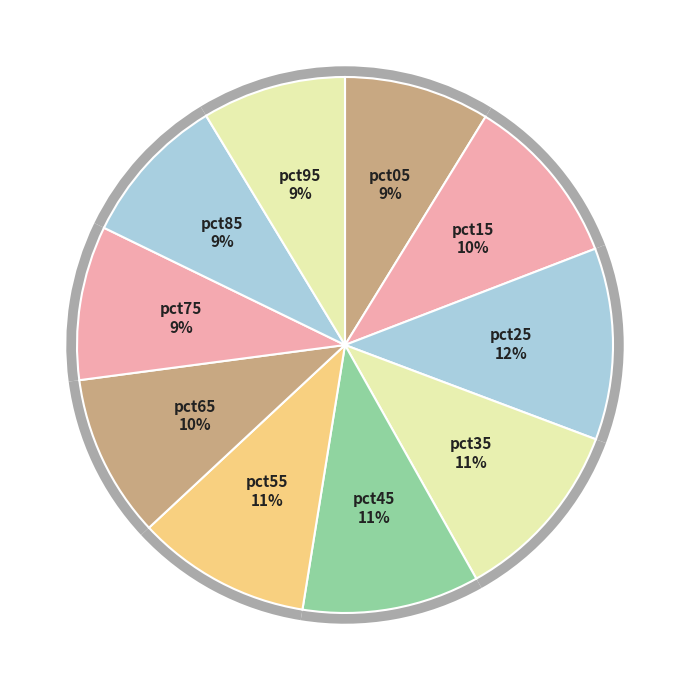

To the nearest percent, what is the combined percentage of pct75 and pct05?

18%